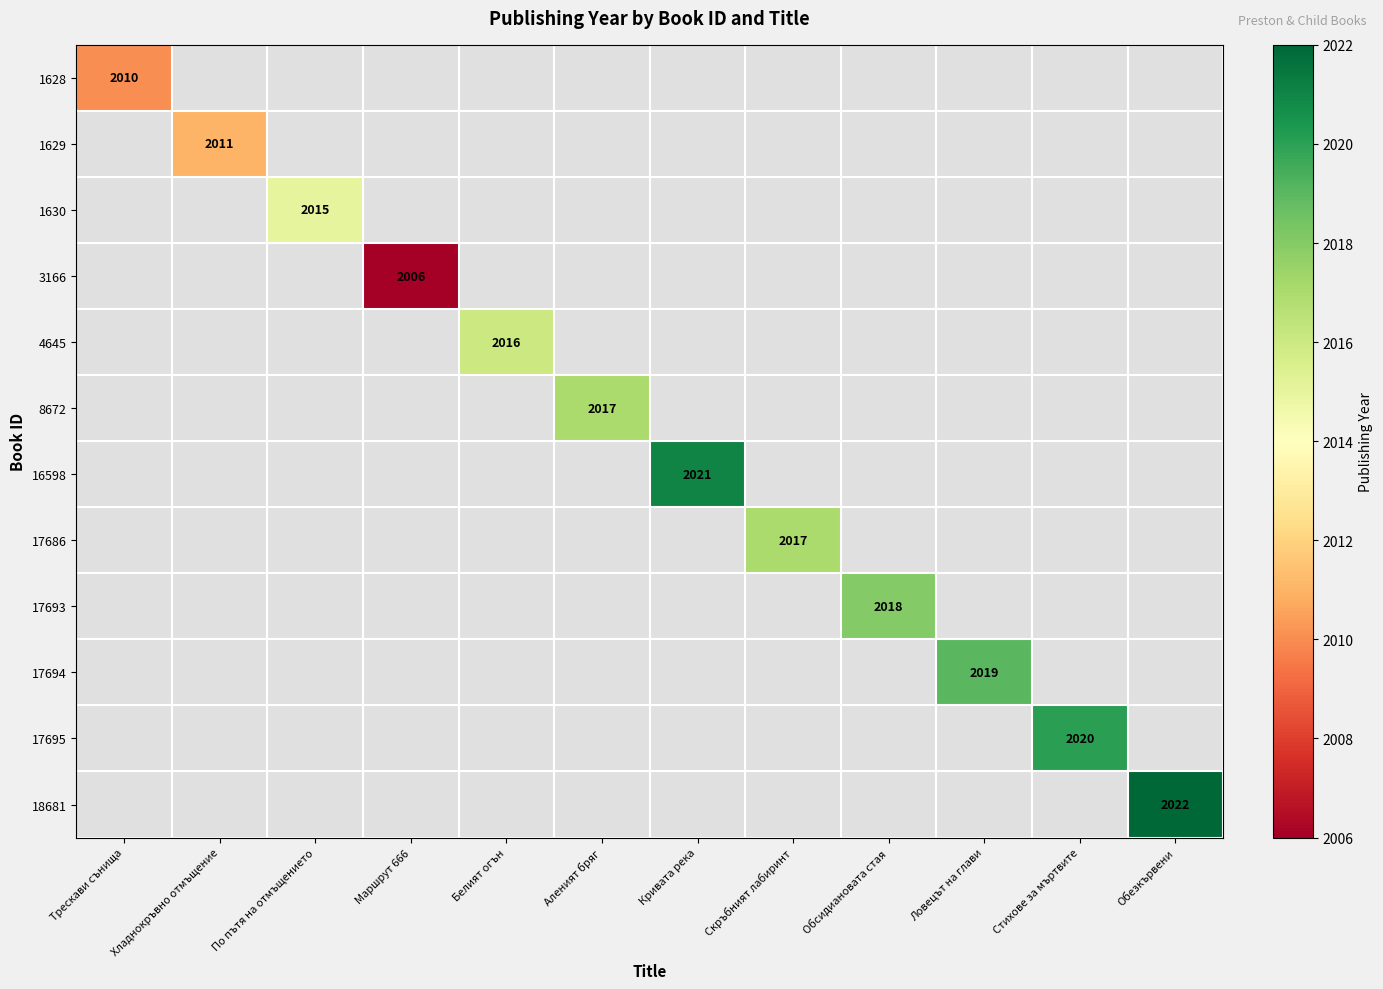

What is the smallest value displayed?

2006.0